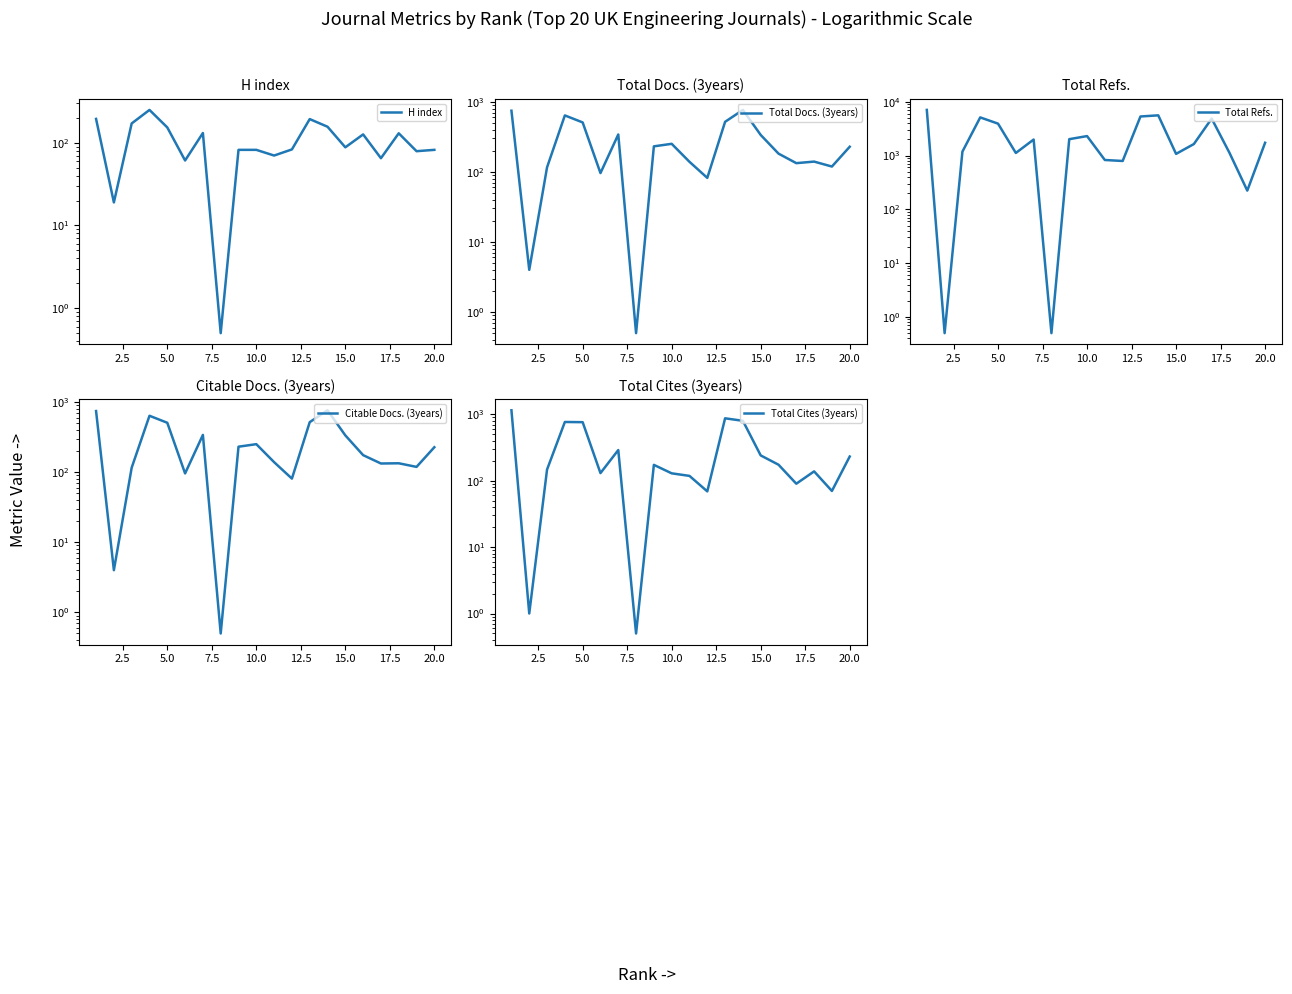

At how many categories does at least one series exceed 1083?

14